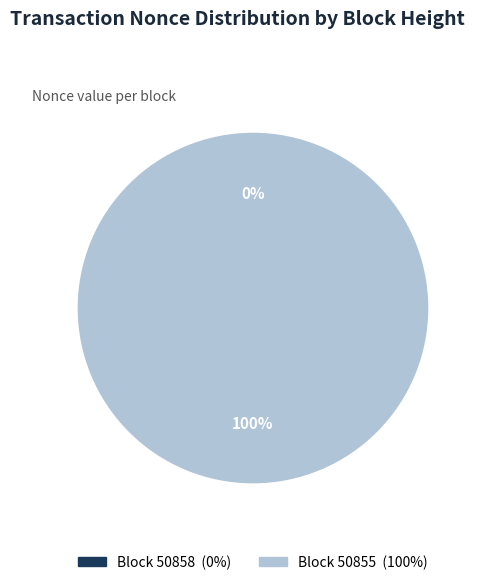

What percentage is the 50855 slice, to the nearest percent?

100%